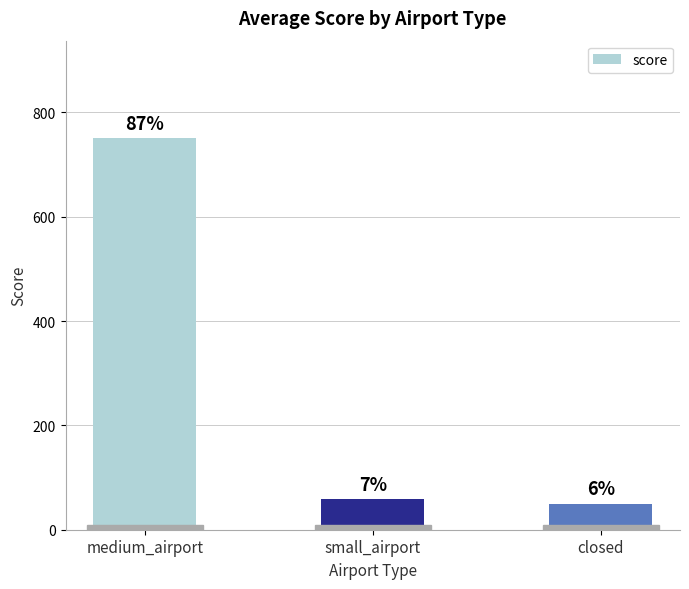

Rank the categories by value from lowest to highest.

closed, small_airport, medium_airport